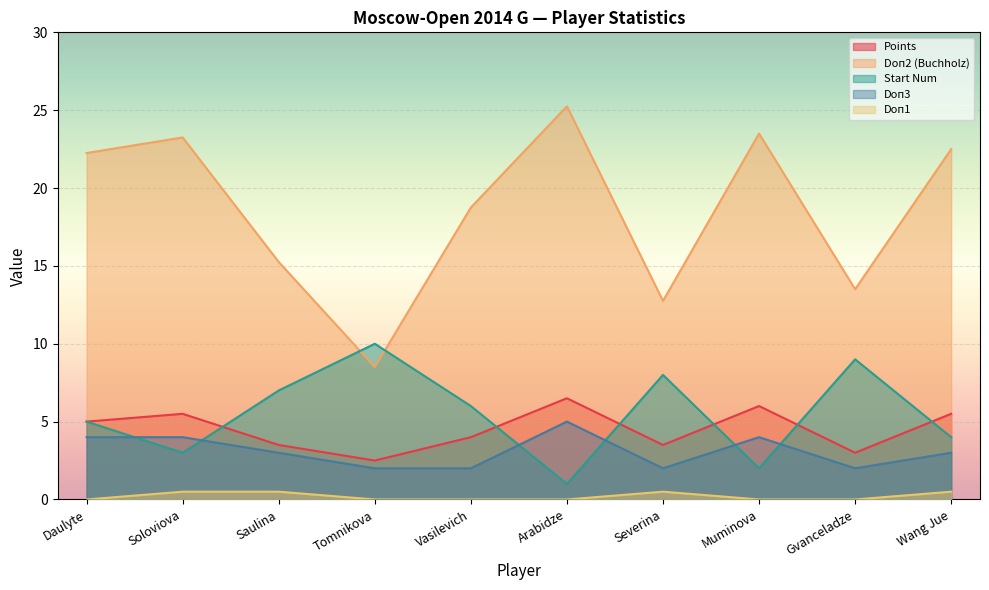

How many values in the StartNum series are below 6?

5